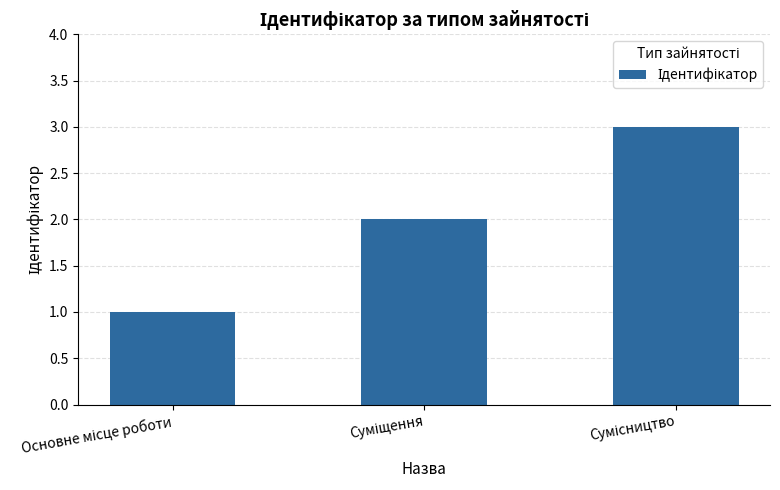

Reading right to left, transcribe all the data shown in this chart.

3	2	1